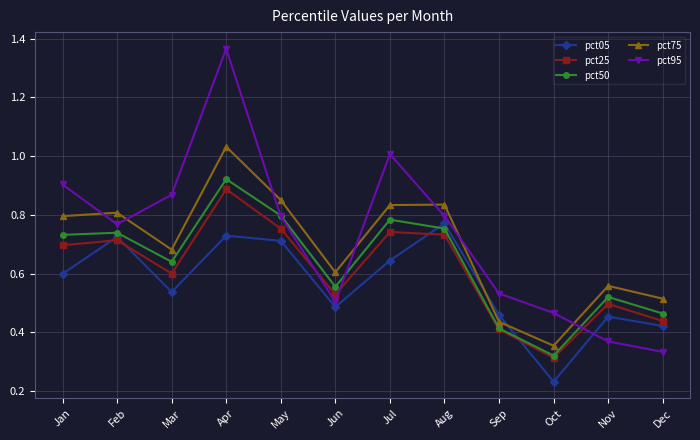

At which label is pct95 closest to 0?

Dec